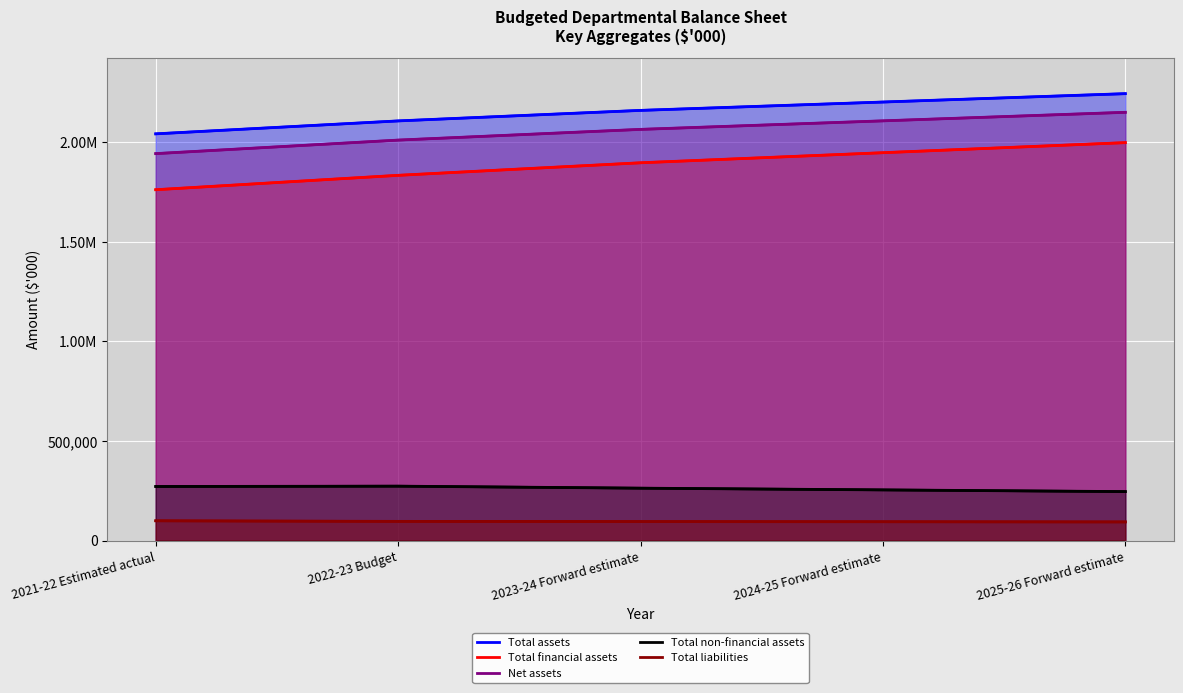

How many lines are shown in the chart?

5